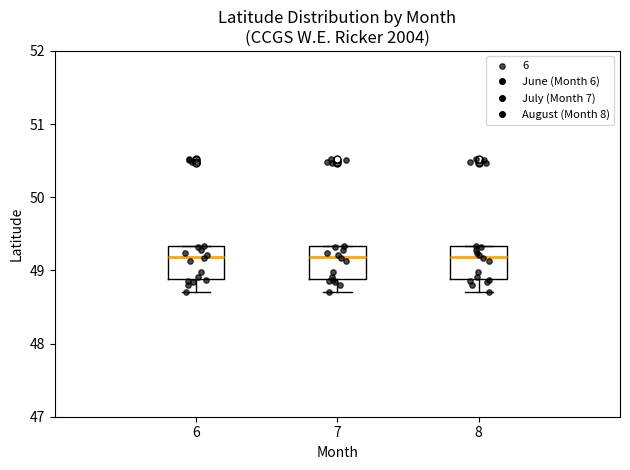

Where is the upper edge of the box at x = 6 on the y-axis? The values are not printed on the chart, so give them approximately, as read against the axis.

49.3